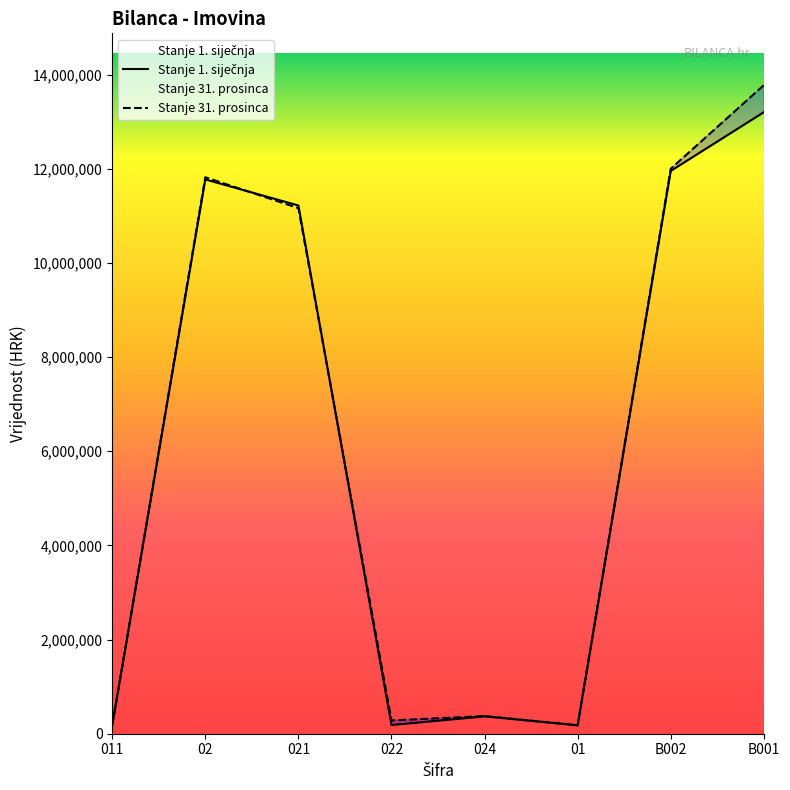

How many data points in Stanje 31. prosinca are above 11164369?

4